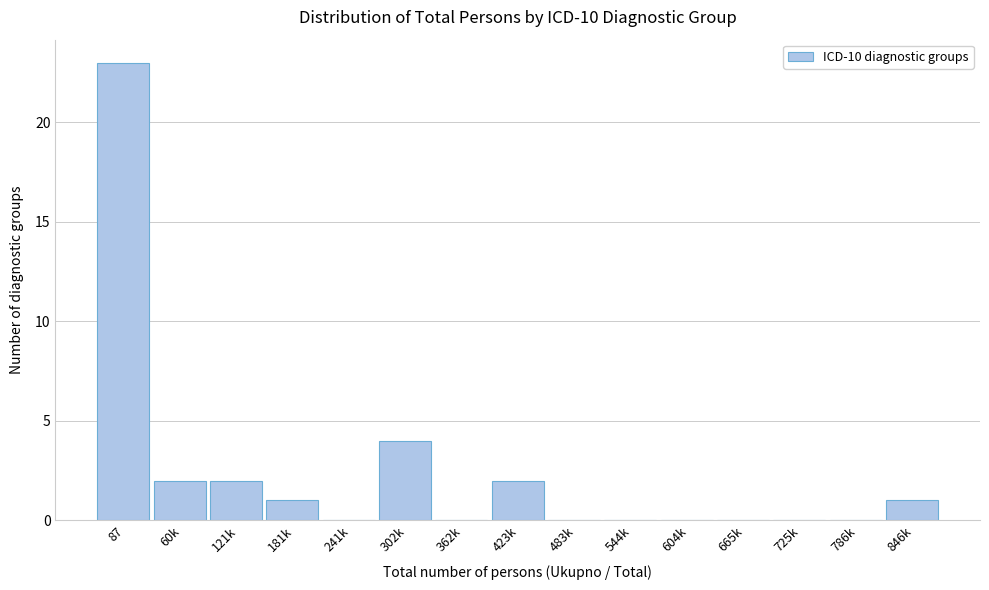

Reading left to right, what are all the values shown in this chart?

87=23	60k=2	121k=2	181k=1	241k=0	302k=4	362k=0	423k=2	483k=0	544k=0	604k=0	665k=0	725k=0	786k=0	846k=1